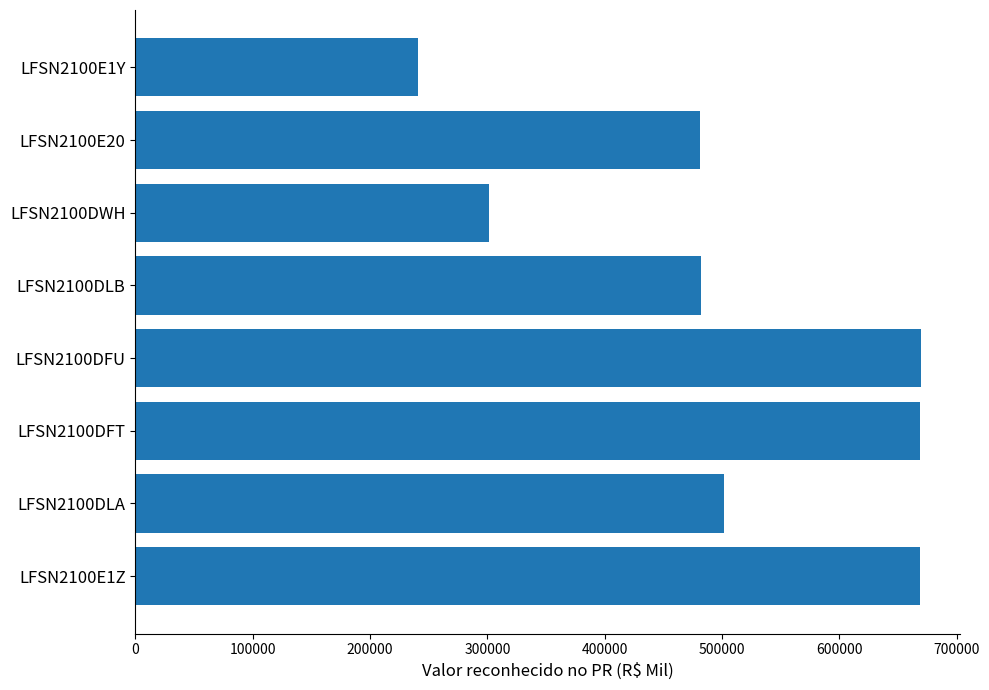

Where is the data nearest to the value 455003?

LFSN2100E20